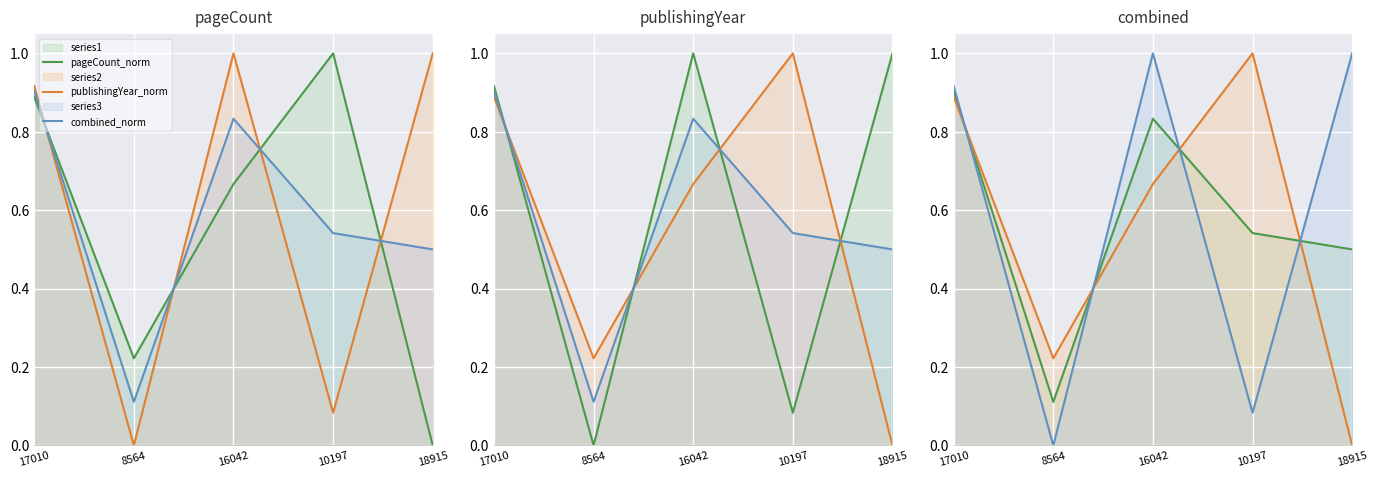

What are all the series names shown in the legend?

pageCount_norm, publishingYear_norm, combined_norm